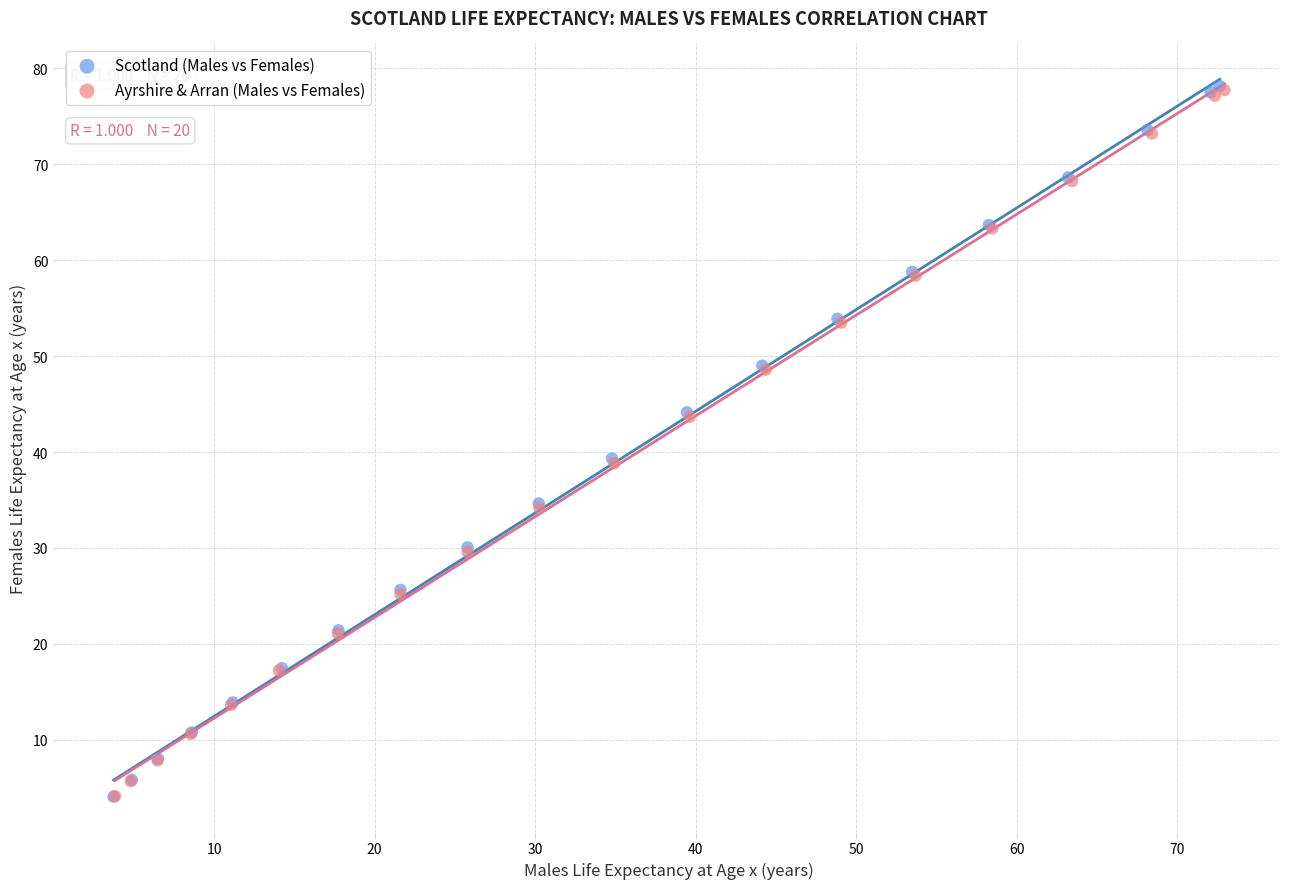

Which series has the largest Y range (max minus min)?

Scotland (Males vs Females)